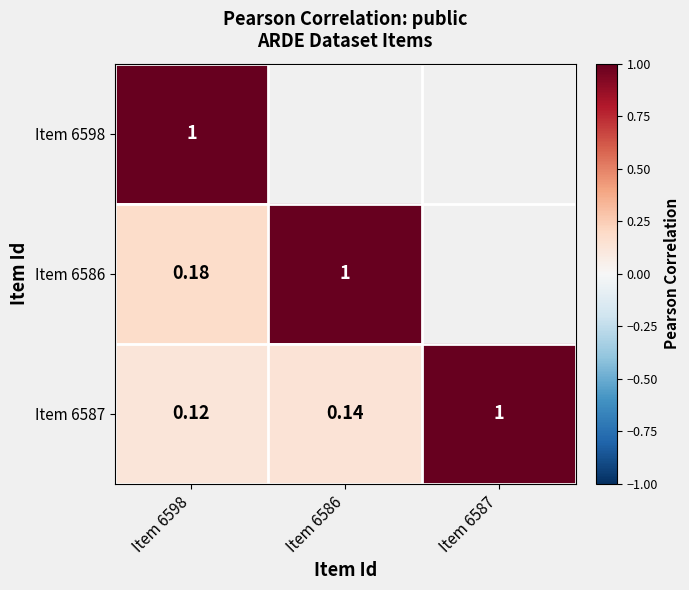

What is the sum of the Item 6598 values at Item 6598 and Item 6586?

1.2